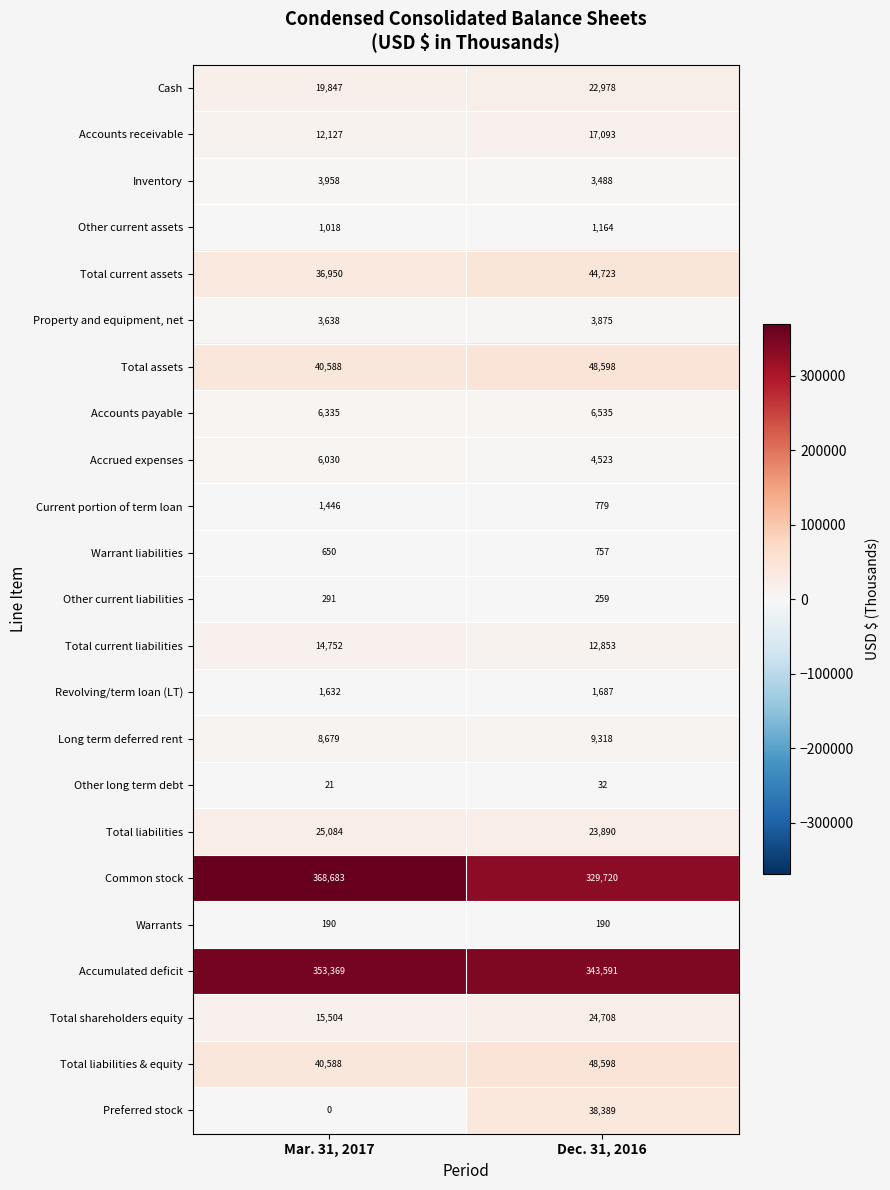

At which category is the sum across all series the highest?

Dec. 31, 2016